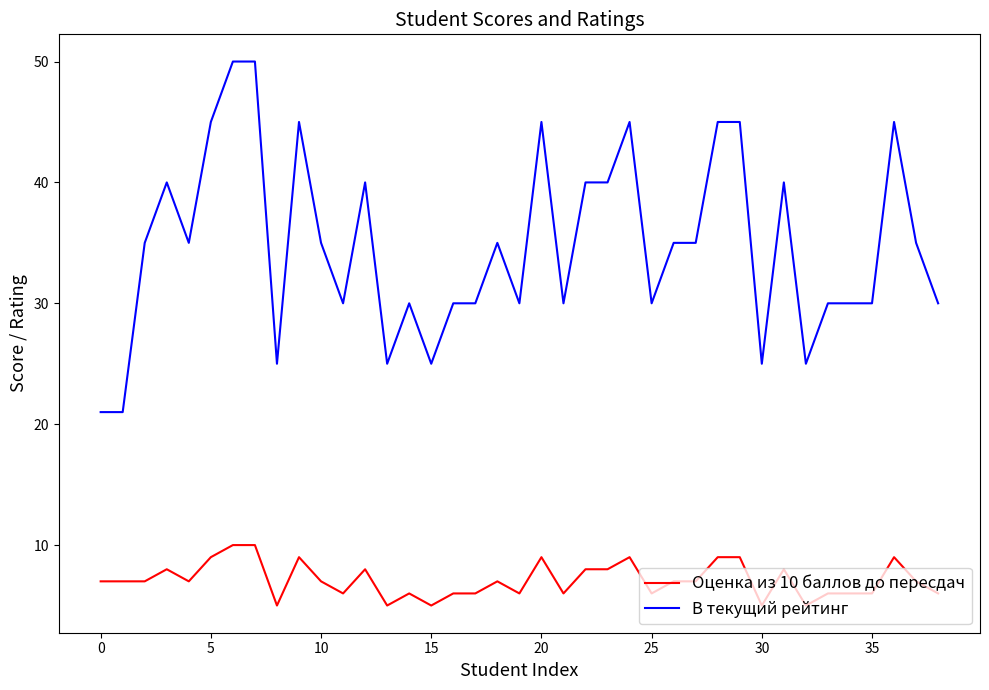

Which series has the largest range (max minus min)?

В текущий рейтинг